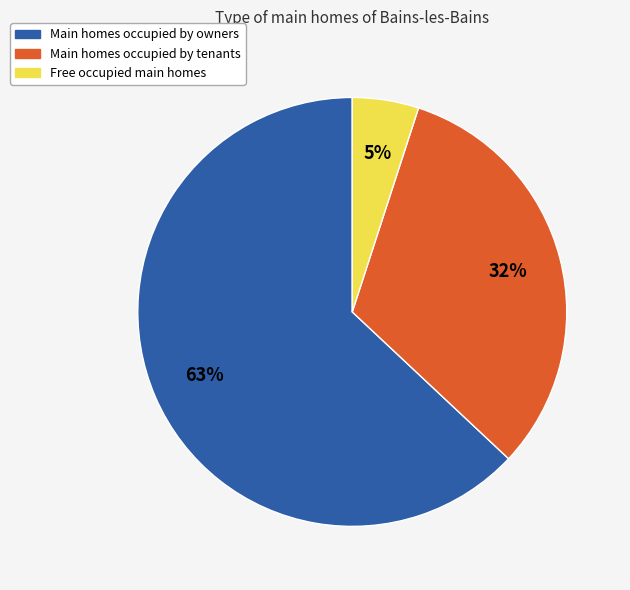

Does any single category account for the majority?

Yes